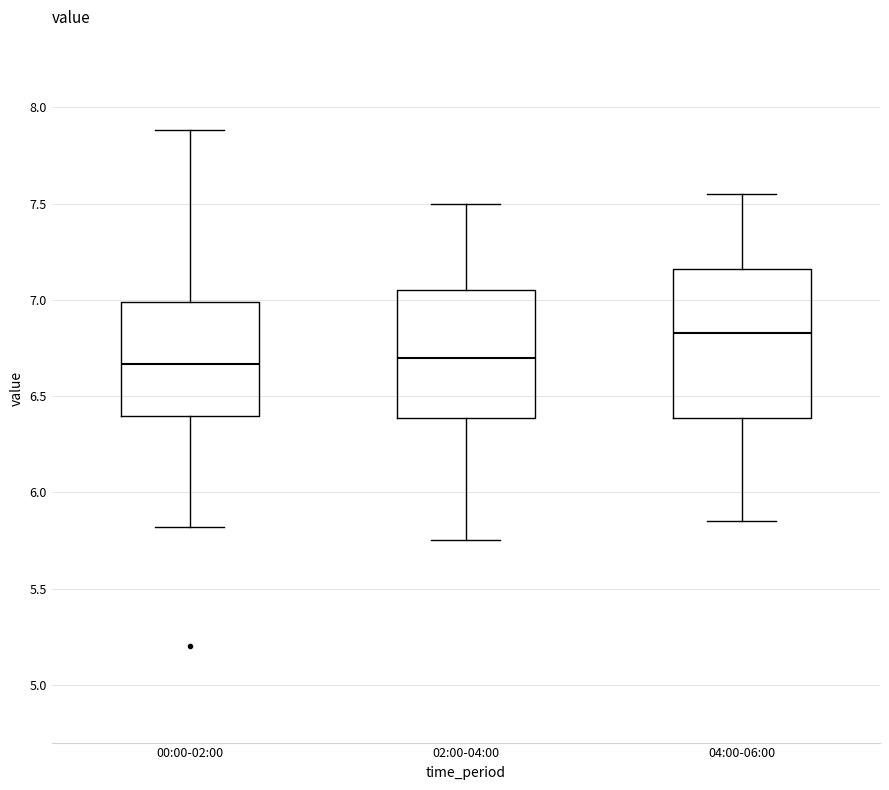

Reading left to right, transcribe this box plot: for each box, give where its median line is, the range the box spans, and where its two whiskers end, as read against the y-axis. The values are not printed on the chart, so give them approximately, as read against the axis.

00:00-02:00: median 6.65, box 6.40 to 7.00, whiskers 5.80 to 7.90
02:00-04:00: median 6.70, box 6.40 to 7.05, whiskers 5.75 to 7.50
04:00-06:00: median 6.85, box 6.40 to 7.15, whiskers 5.85 to 7.55